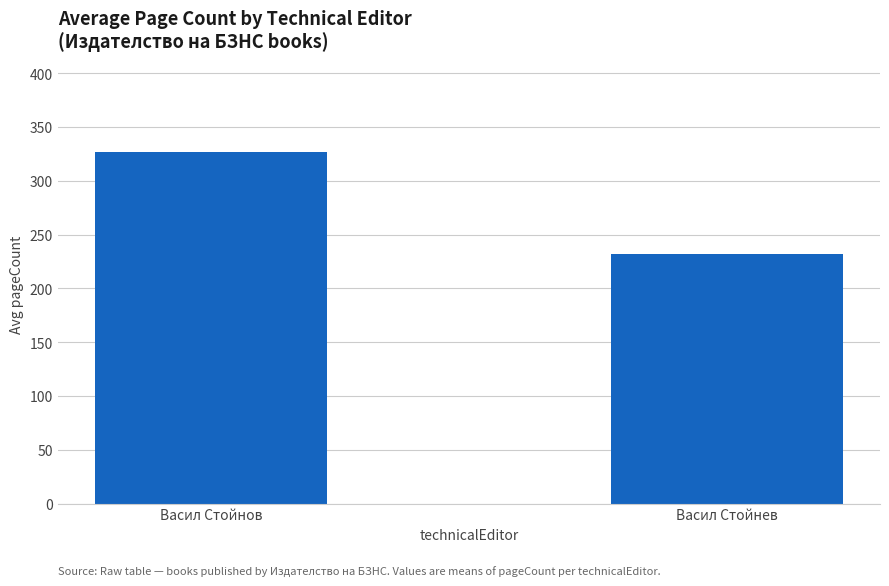

How many values are between 232 and 327?

2